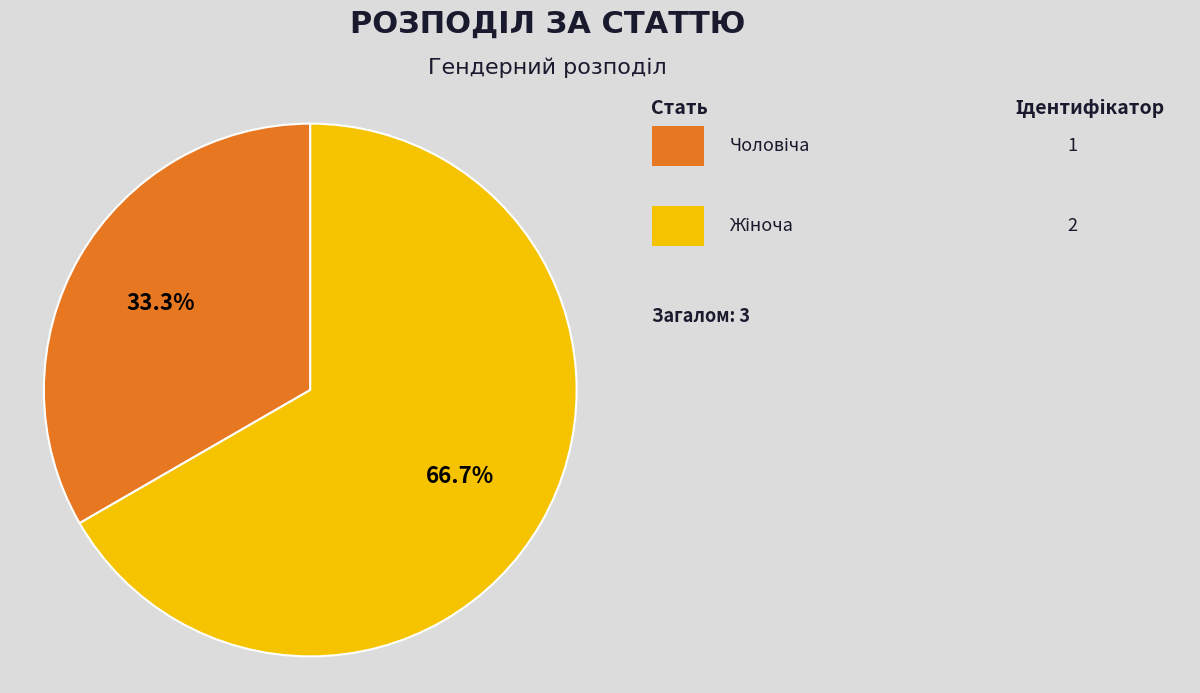

Is there a majority slice in this chart?

Yes